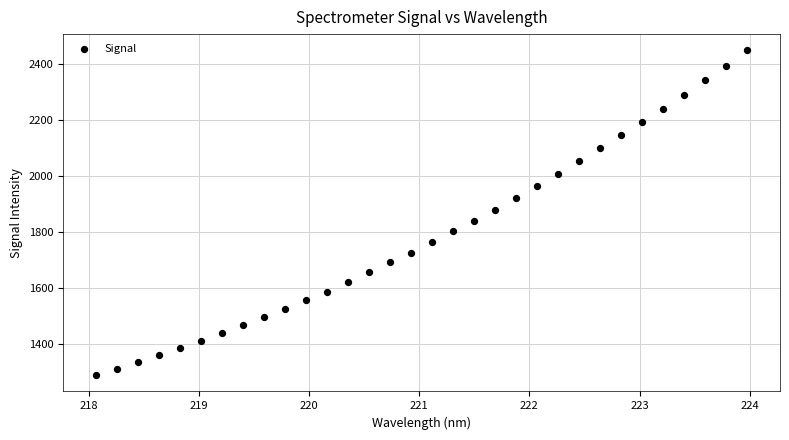

What is the range of X values (max minus min)?

5.9